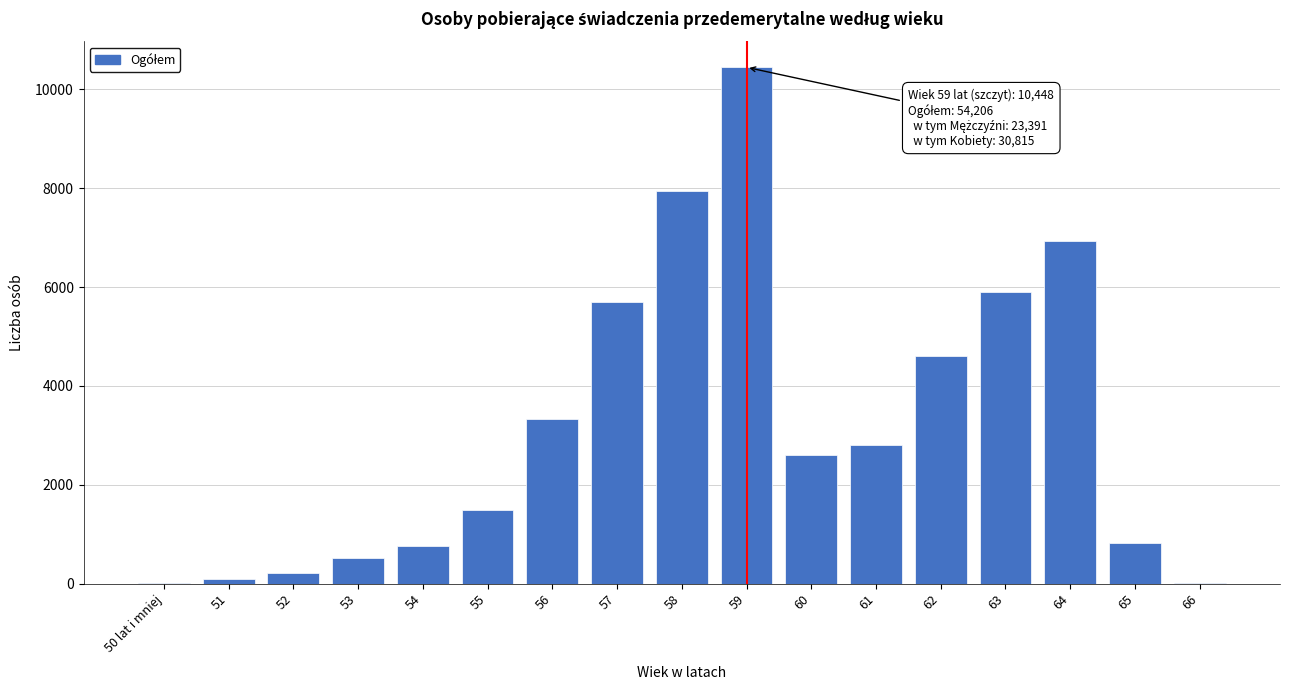

What is the greatest value displayed?

10448